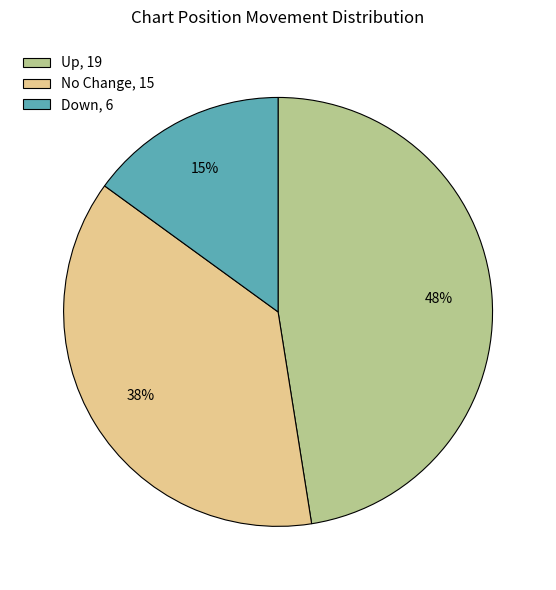

Combined, do No Change, 15 and Up, 19 account for over 50%?

Yes